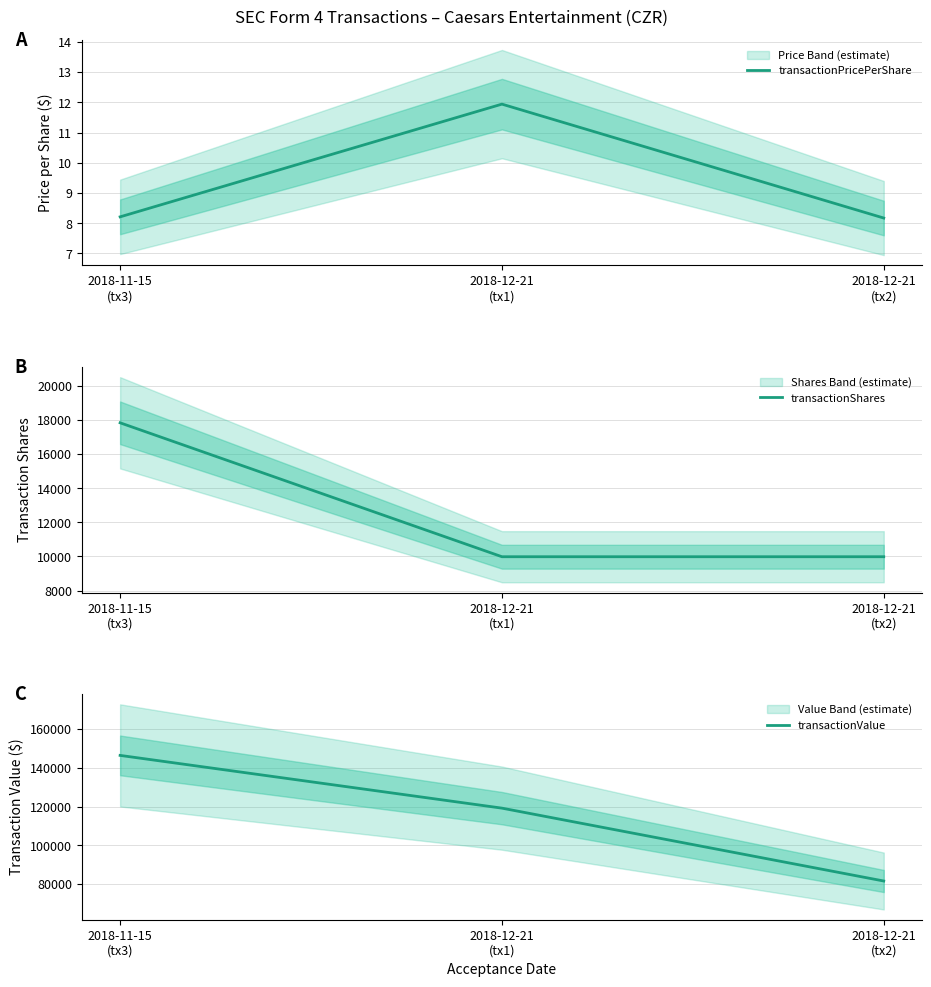

Is this an area chart (filled region under the line)?

No